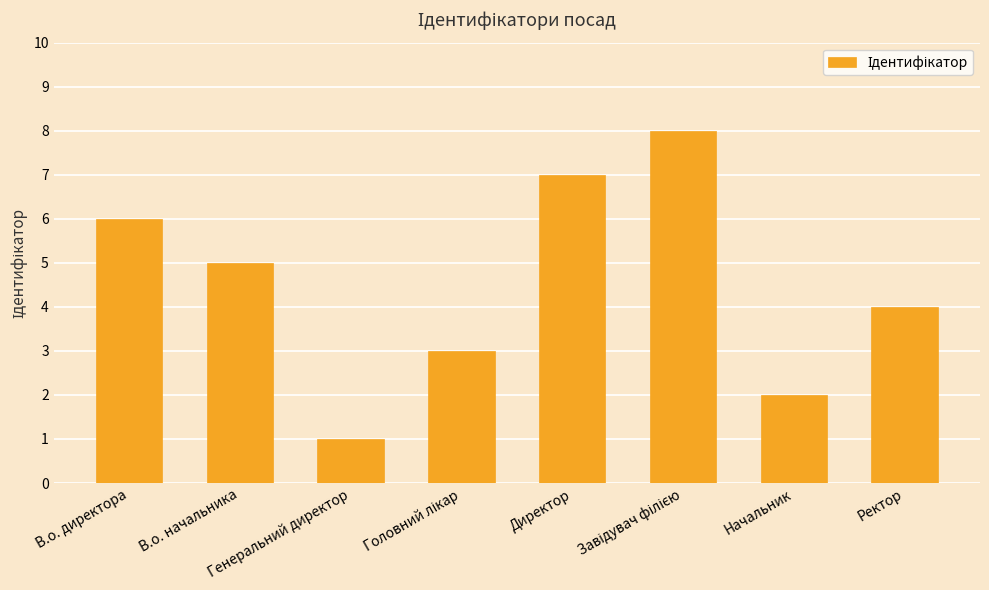

At which label is the value closest to 4?

Ректор